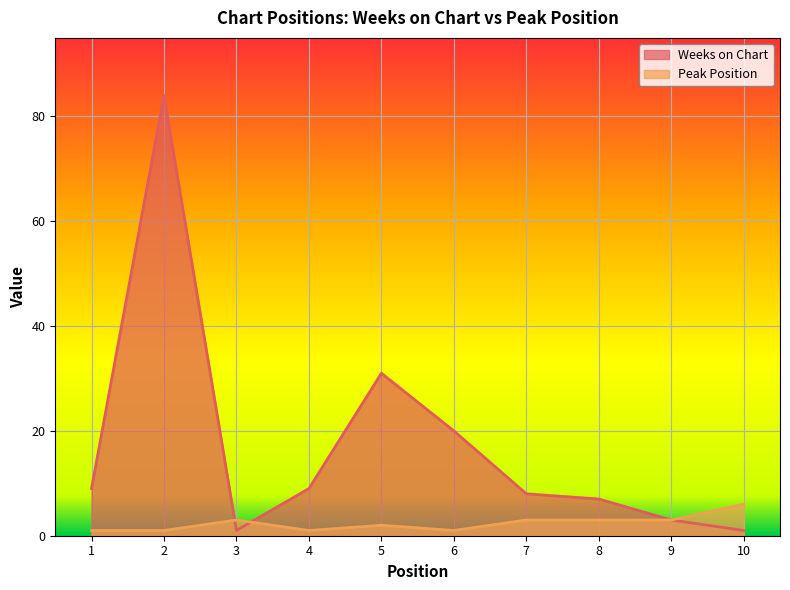

How many data points in Weeks on Chart are above 9?

3